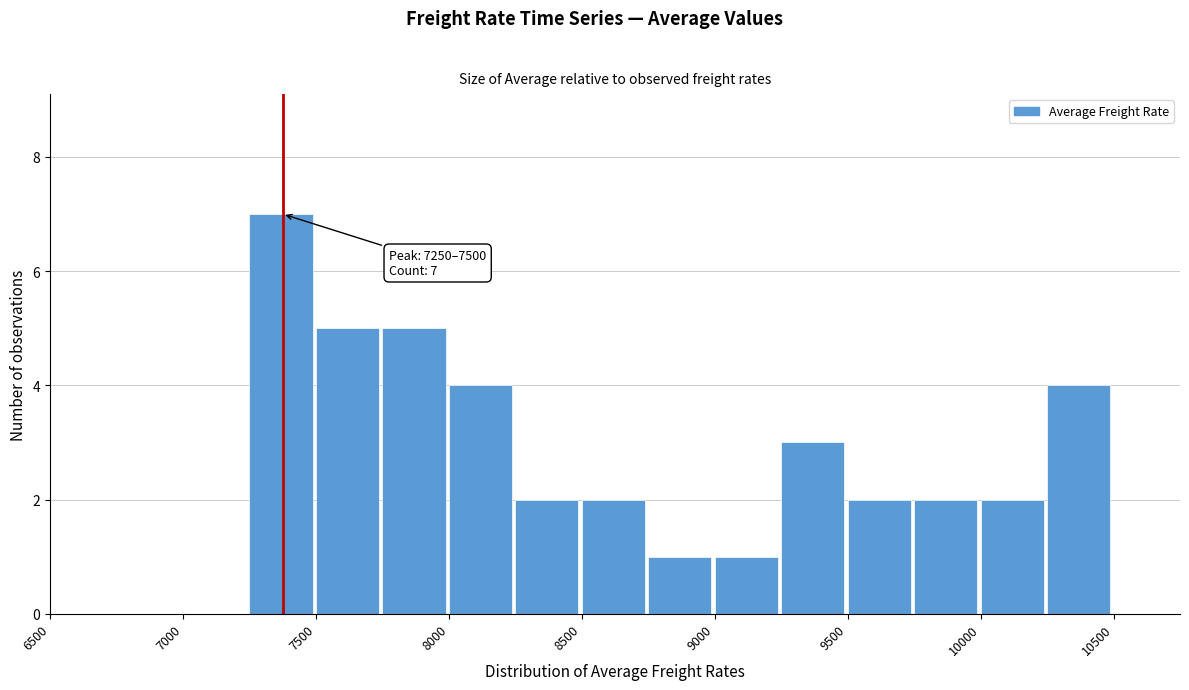

Which range on the x-axis has the tallest bar?

7250 to 7500